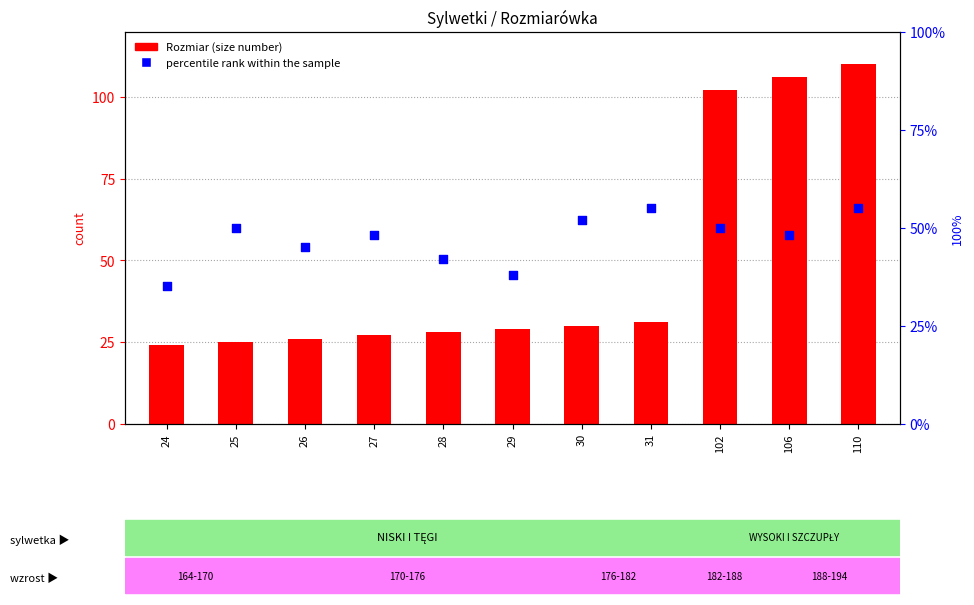

At how many categories does at least one series exceed 57?

3